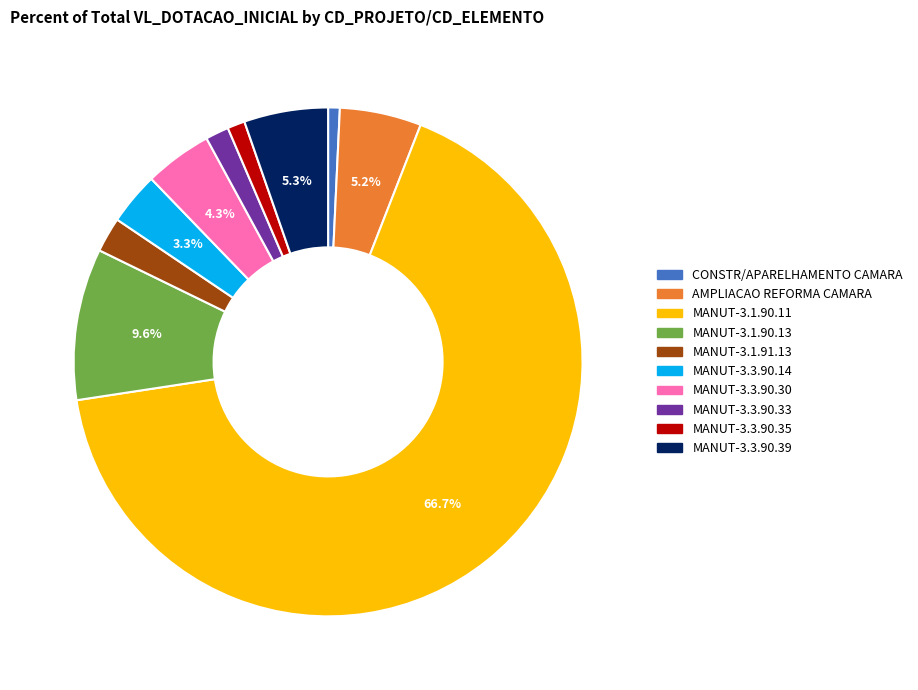

To the nearest percent, what is the difference between the largest and smallest slice percentages?

66%